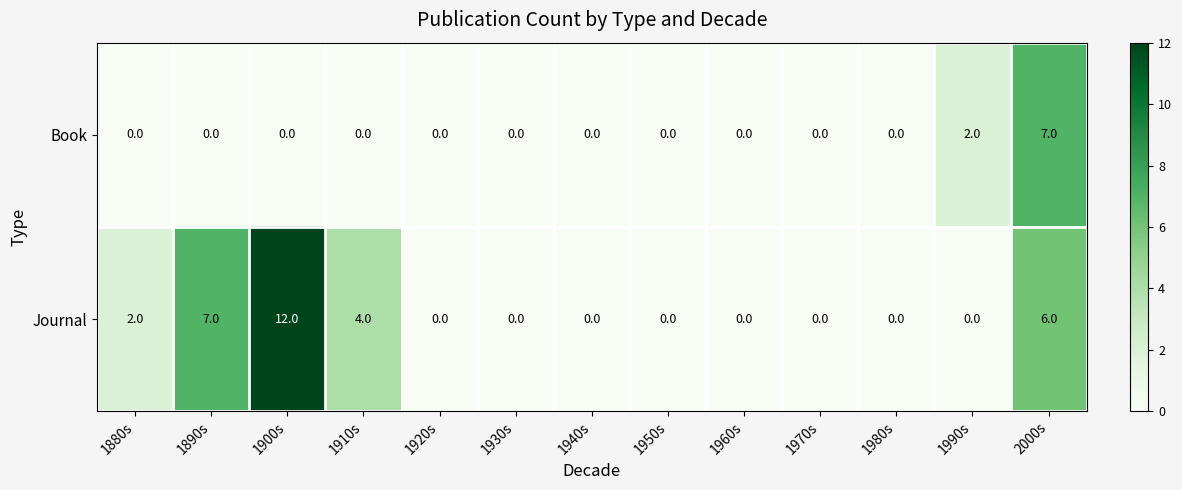

What is the sum of the Journal values at 1890s and 1980s?

7